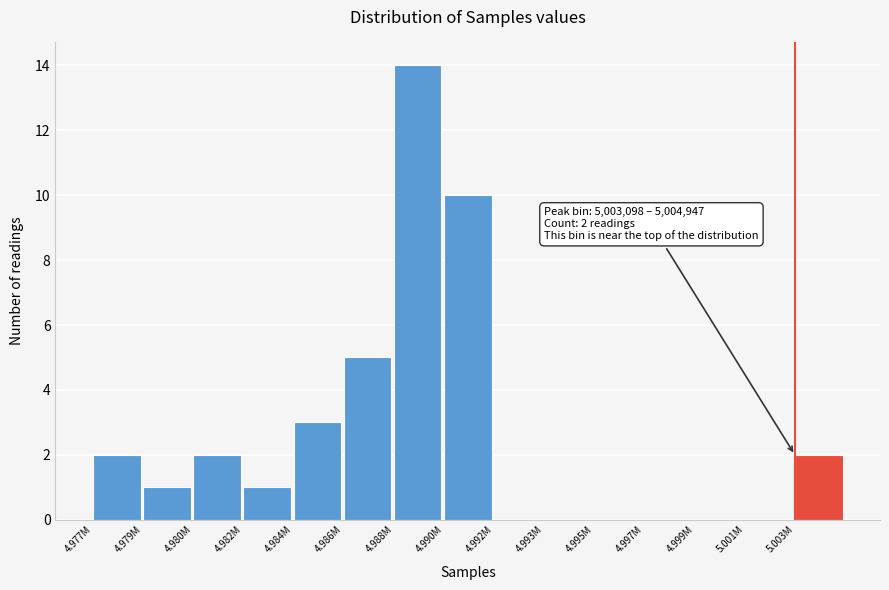

Reading left to right, extract all data points from this chart.

4.977M=2	4.979M=1	4.980M=2	4.982M=1	4.984M=3	4.986M=5	4.988M=14	4.990M=10	4.992M=0	4.993M=0	4.995M=0	4.997M=0	4.999M=0	5.001M=0	5.003M=2